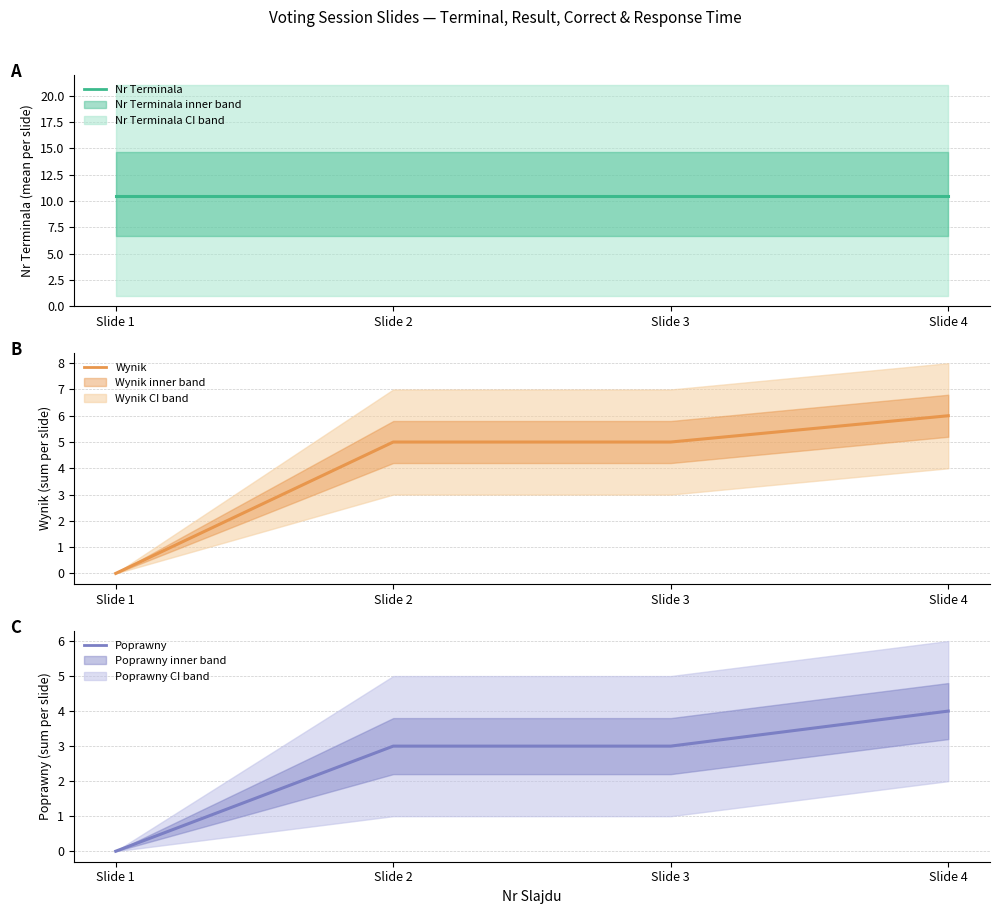

Reading right to left, list all the values displayed in this chart.

Nr Terminala: Slide 4=10.5	Slide 3=10.5	Slide 2=10.5	Slide 1=10.5
Wynik: Slide 4=6.0	Slide 3=5.0	Slide 2=5.0	Slide 1=0.0
Poprawny: Slide 4=4.0	Slide 3=3.0	Slide 2=3.0	Slide 1=0.0